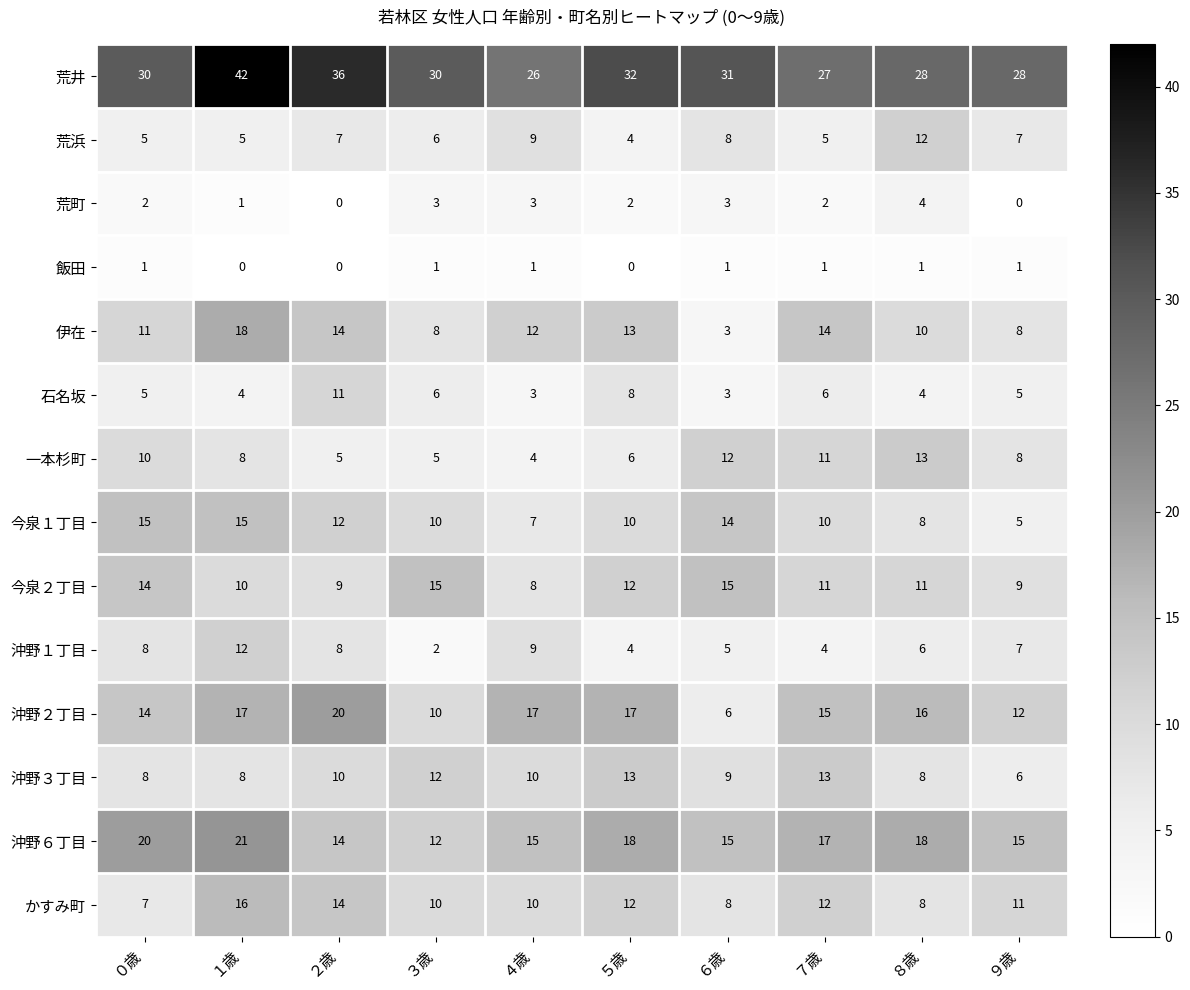

What is the average value of the 沖野３丁目 series?

10